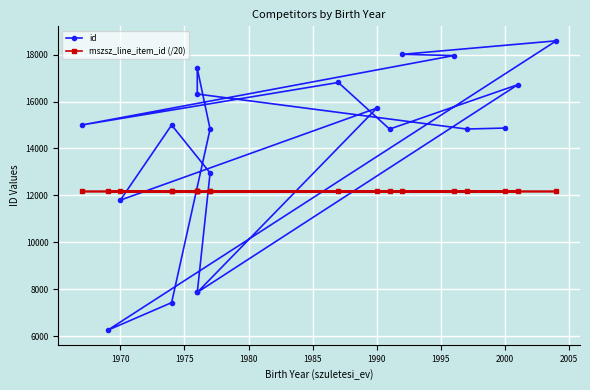

At which label is id closest to 12417?

1970